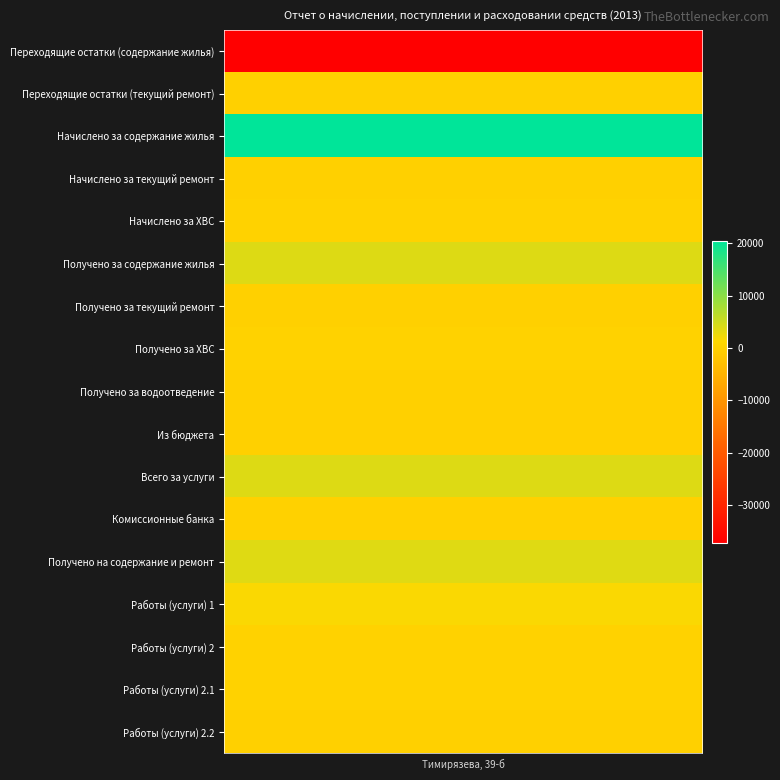

Reading right to left, transcribe all the data shown in this chart.

Переходящие остатки (содержание жилья): -37147.0	-37147.0	-37147.0	-37147.0	-37147.0	-37147.0	-37147.0	-37147.0	-37147.0	-37147.0	-37147.0	-37147.0	-37147.0	-37147.0	-37147.0	-37147.0	-37147.0
Переходящие остатки (текущий ремонт): 0.0	0.0	0.0	0.0	0.0	0.0	0.0	0.0	0.0	0.0	0.0	0.0	0.0	0.0	0.0	0.0	0.0
Начислено за содержание жилья: 20503.4	20503.4	20503.4	20503.4	20503.4	20503.4	20503.4	20503.4	20503.4	20503.4	20503.4	20503.4	20503.4	20503.4	20503.4	20503.4	20503.4
Начислено за текущий ремонт: 0.0	0.0	0.0	0.0	0.0	0.0	0.0	0.0	0.0	0.0	0.0	0.0	0.0	0.0	0.0	0.0	0.0
Начислено за ХВС: 247.3	247.3	247.3	247.3	247.3	247.3	247.3	247.3	247.3	247.3	247.3	247.3	247.3	247.3	247.3	247.3	247.3
Получено за содержание жилья: 3758.9	3758.9	3758.9	3758.9	3758.9	3758.9	3758.9	3758.9	3758.9	3758.9	3758.9	3758.9	3758.9	3758.9	3758.9	3758.9	3758.9
Получено за текущий ремонт: 0.0	0.0	0.0	0.0	0.0	0.0	0.0	0.0	0.0	0.0	0.0	0.0	0.0	0.0	0.0	0.0	0.0
Получено за ХВС: 149.1	149.1	149.1	149.1	149.1	149.1	149.1	149.1	149.1	149.1	149.1	149.1	149.1	149.1	149.1	149.1	149.1
Получено за водоотведение: 0.0	0.0	0.0	0.0	0.0	0.0	0.0	0.0	0.0	0.0	0.0	0.0	0.0	0.0	0.0	0.0	0.0
Из бюджета: 0.0	0.0	0.0	0.0	0.0	0.0	0.0	0.0	0.0	0.0	0.0	0.0	0.0	0.0	0.0	0.0	0.0
Всего за услуги: 3758.9	3758.9	3758.9	3758.9	3758.9	3758.9	3758.9	3758.9	3758.9	3758.9	3758.9	3758.9	3758.9	3758.9	3758.9	3758.9	3758.9
Комиссионные банка: 78.2	78.2	78.2	78.2	78.2	78.2	78.2	78.2	78.2	78.2	78.2	78.2	78.2	78.2	78.2	78.2	78.2
Получено на содержание и ремонт: 3680.8	3680.8	3680.8	3680.8	3680.8	3680.8	3680.8	3680.8	3680.8	3680.8	3680.8	3680.8	3680.8	3680.8	3680.8	3680.8	3680.8
Работы (услуги) 1: 1637.6	1637.6	1637.6	1637.6	1637.6	1637.6	1637.6	1637.6	1637.6	1637.6	1637.6	1637.6	1637.6	1637.6	1637.6	1637.6	1637.6
Работы (услуги) 2: 213.1	213.1	213.1	213.1	213.1	213.1	213.1	213.1	213.1	213.1	213.1	213.1	213.1	213.1	213.1	213.1	213.1
Работы (услуги) 2.1: 213.1	213.1	213.1	213.1	213.1	213.1	213.1	213.1	213.1	213.1	213.1	213.1	213.1	213.1	213.1	213.1	213.1
Работы (услуги) 2.2: 0.0	0.0	0.0	0.0	0.0	0.0	0.0	0.0	0.0	0.0	0.0	0.0	0.0	0.0	0.0	0.0	0.0